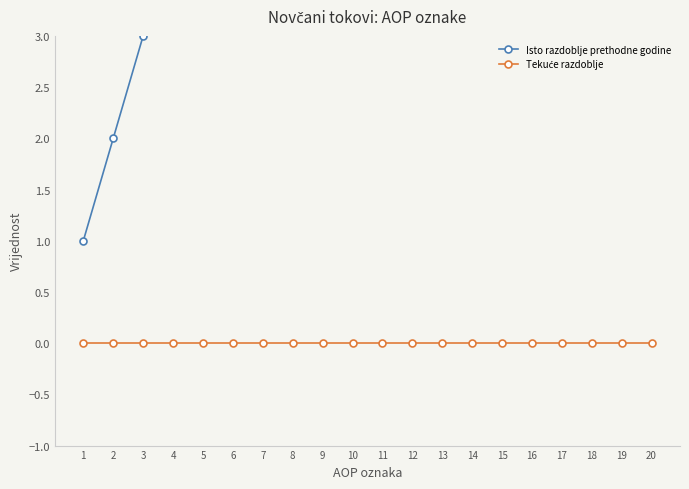

Does the chart have visible grid lines?

No